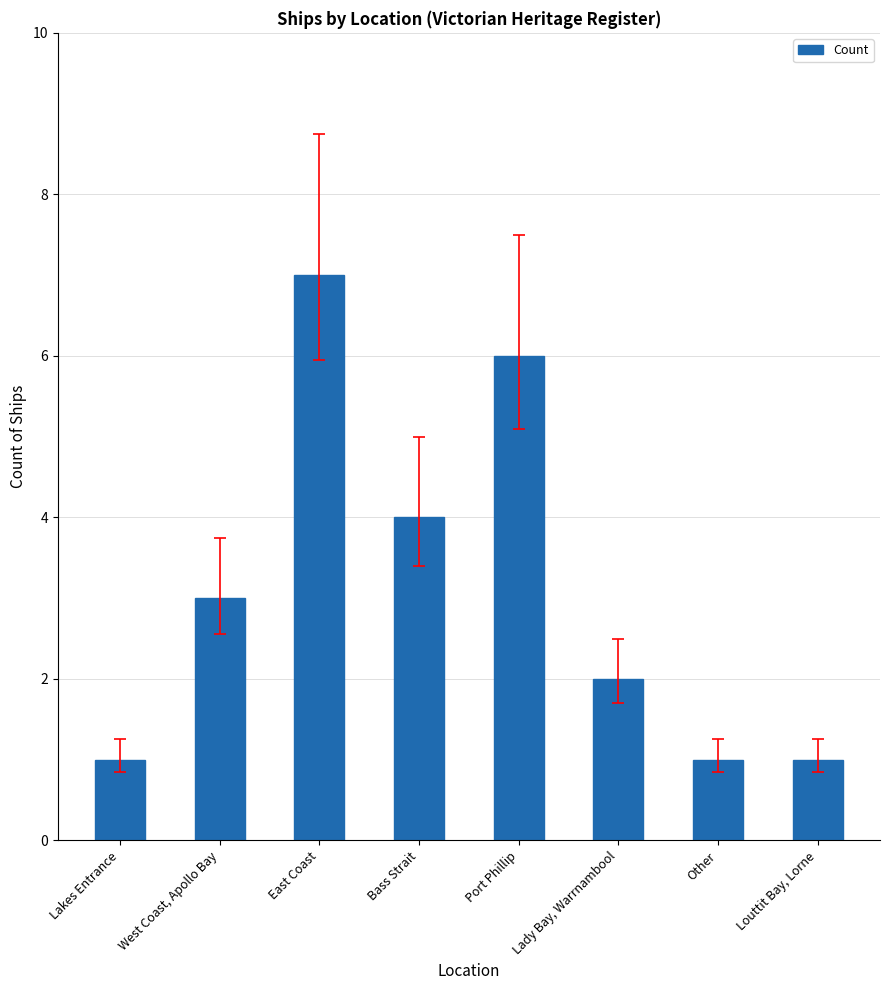

What is the change in value from Bass Strait to Lady Bay, Warrnambool?

-2